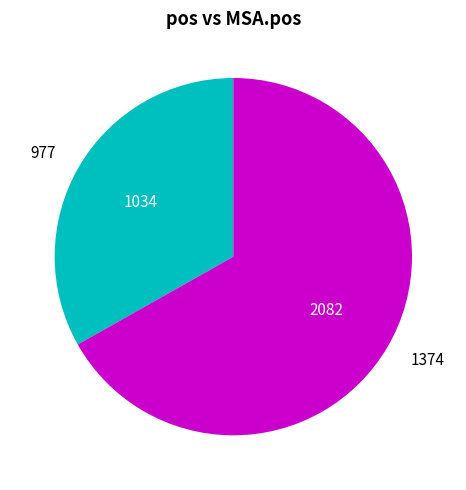

What is the smallest slice in the pie chart?

977